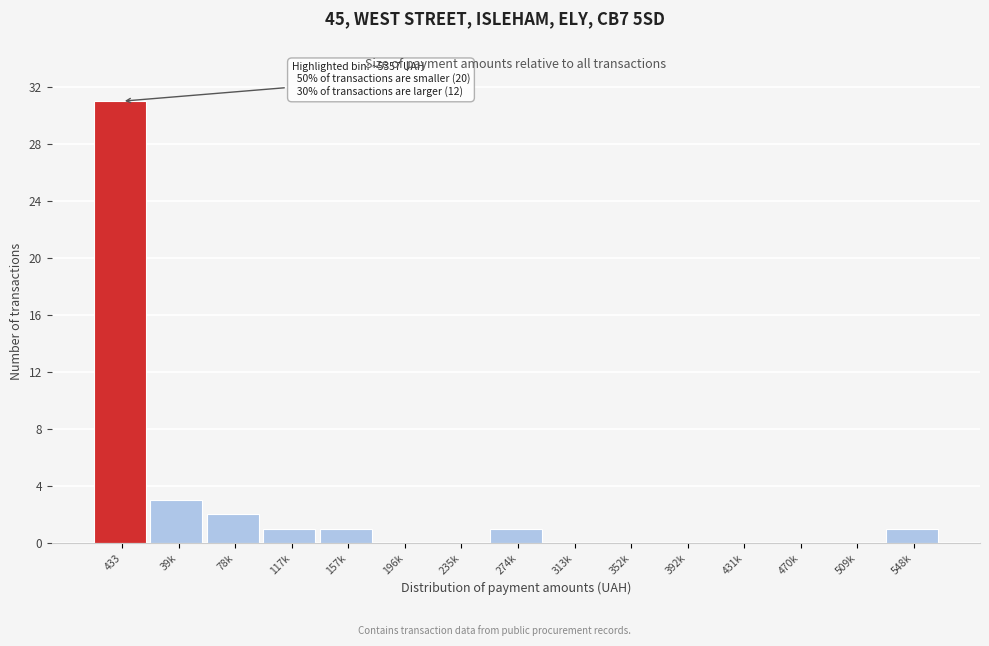

Reading left to right, transcribe all the data shown in this chart.

433=31	39k=3	78k=2	117k=1	157k=1	196k=0	235k=0	274k=1	313k=0	352k=0	392k=0	431k=0	470k=0	509k=0	548k=1